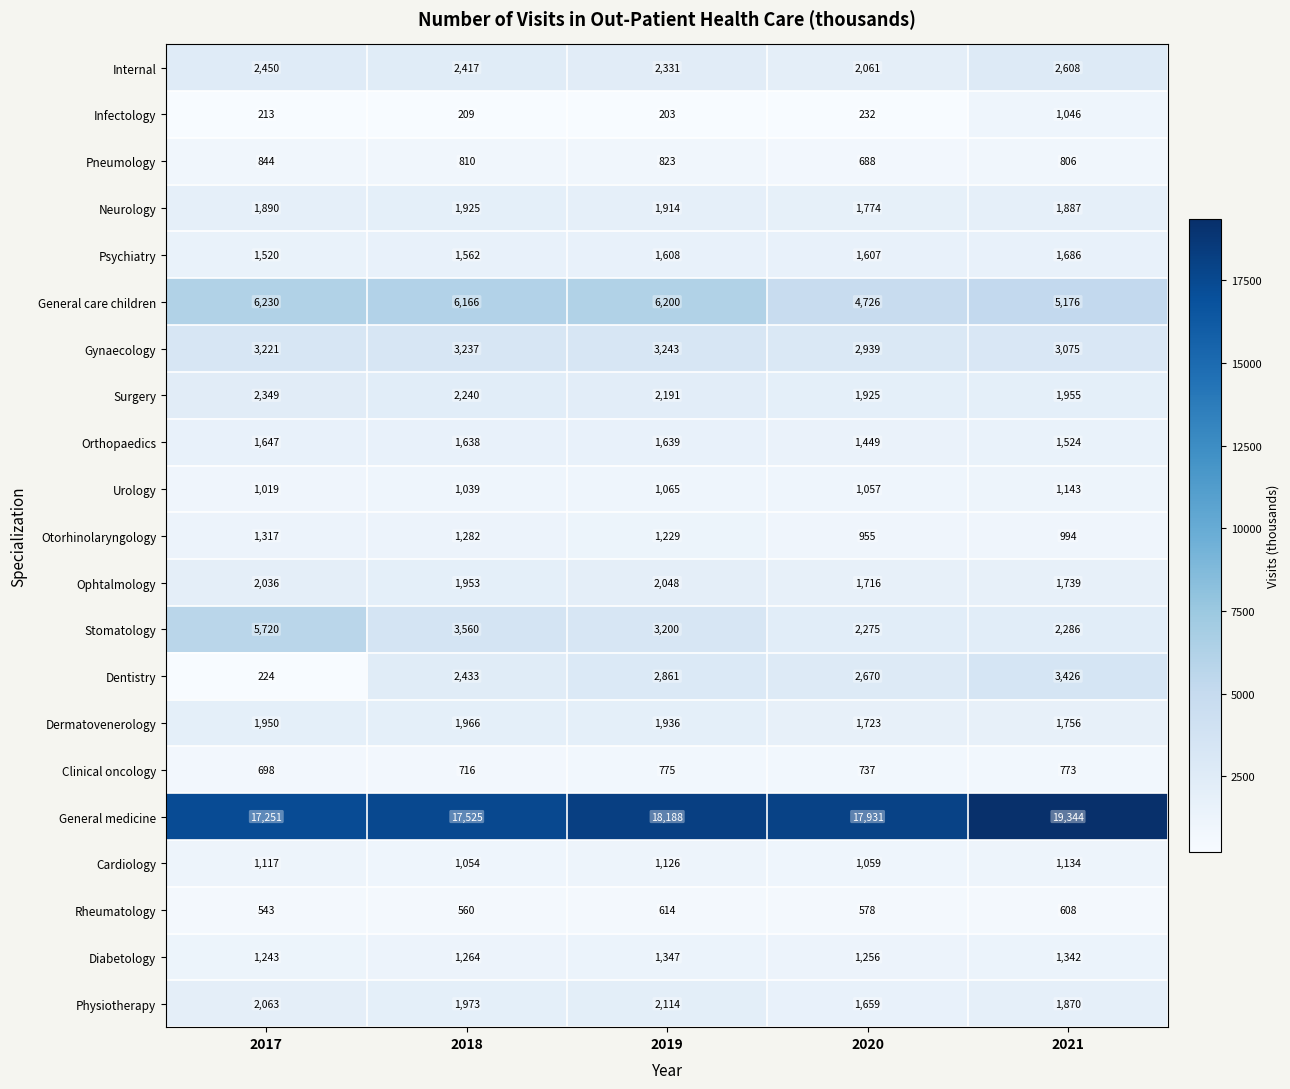

Read the Rheumatology value at 2017, to the nearest 10.

540